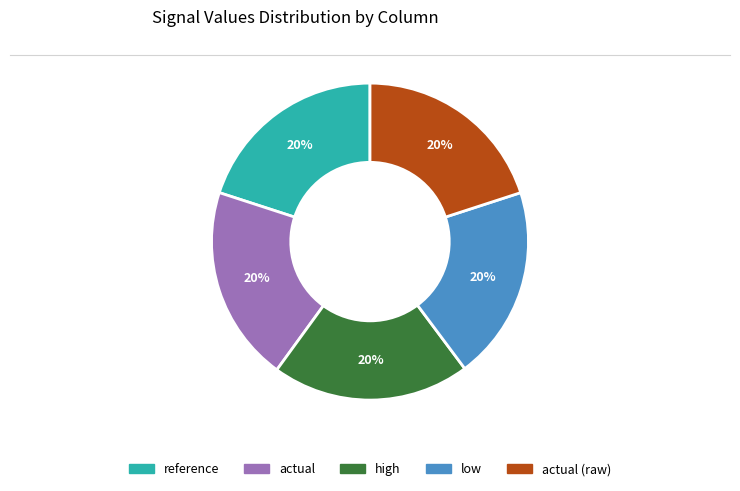

How many slices are in this pie chart?

5